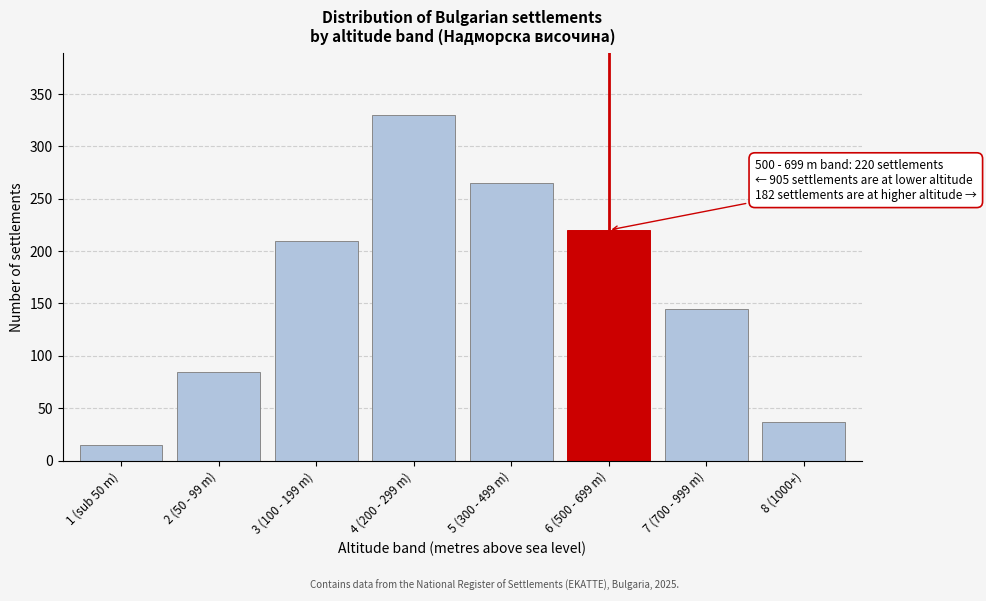

Reading left to right, what are all the values shown in this chart?

15	85	210	330	265	220	145	37